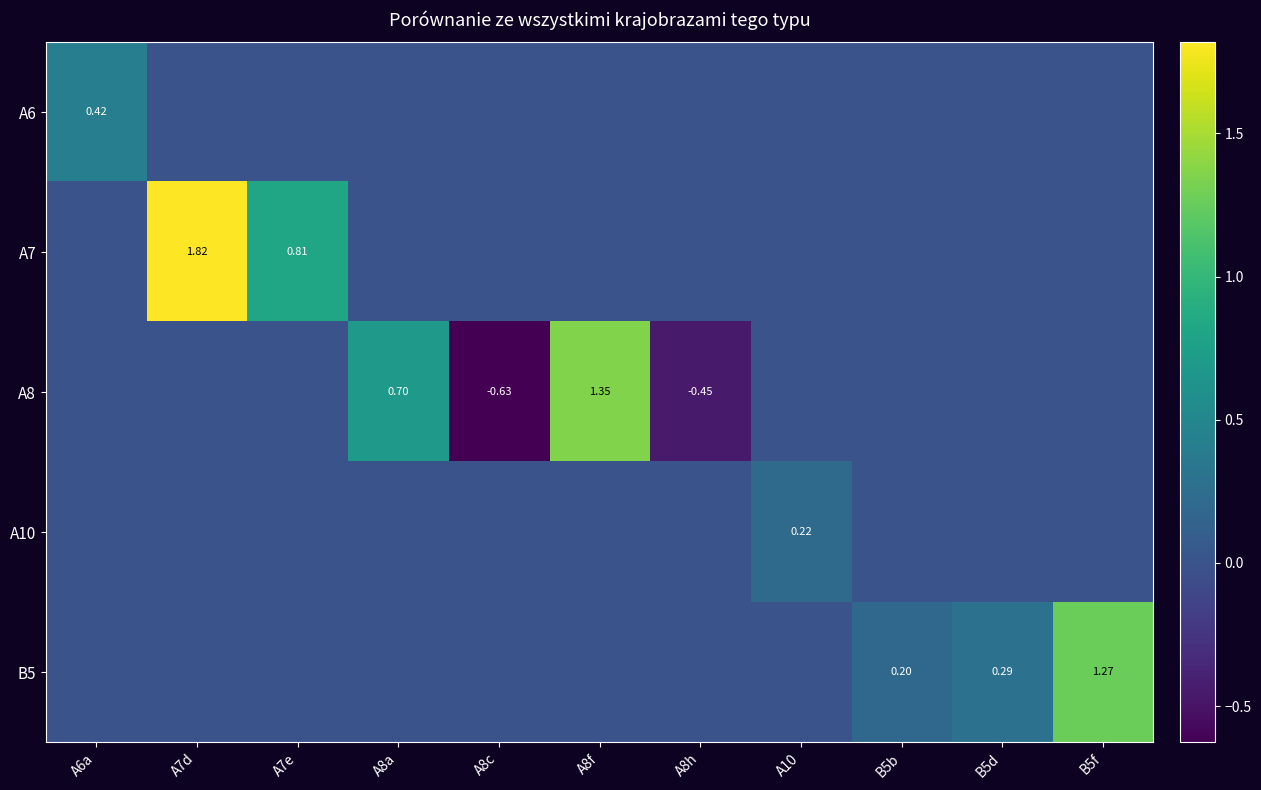

Is the value of B5 at A8c greater than the value of A6 at A7e?

No